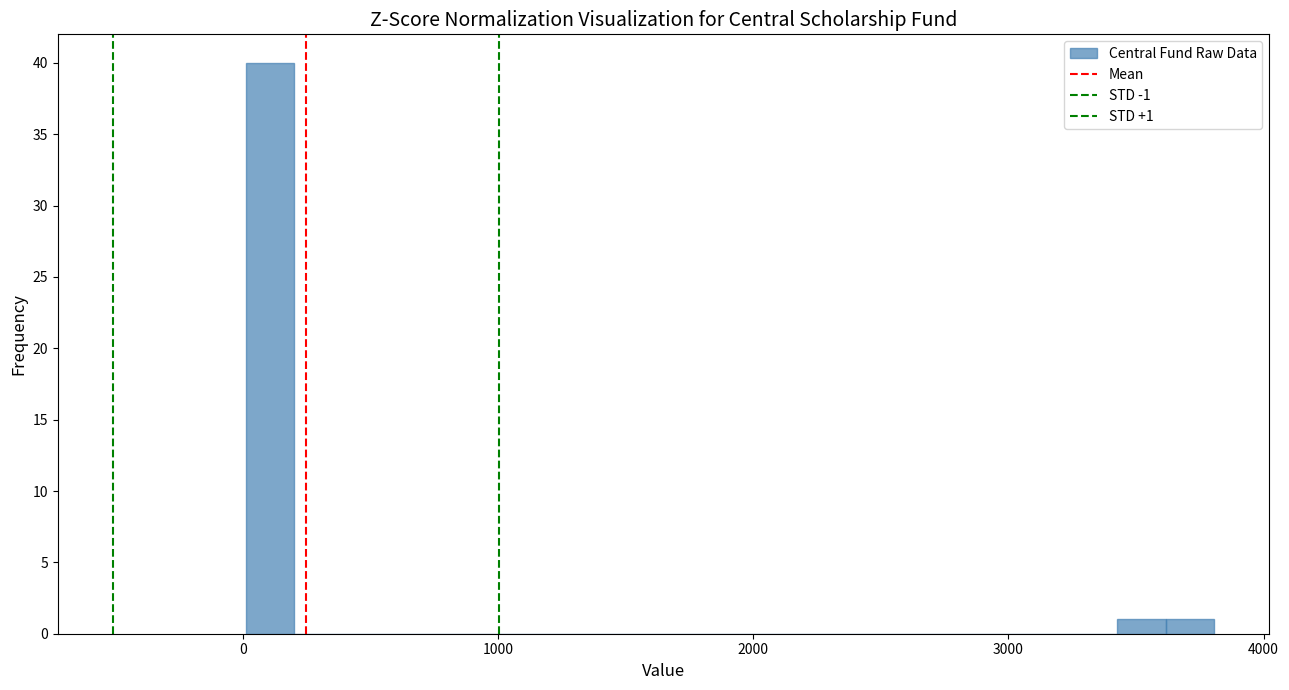

Read against the x-axis, roughly where is the centre of the tallest bar?

100